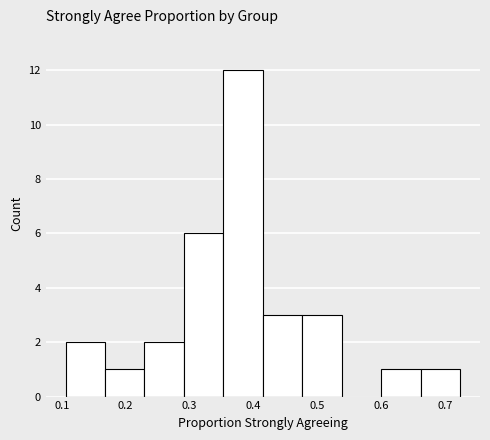

Reading left to right, transcribe this chart: for each bar, give the range it covers on the x-axis and its height. Neither the bar edges nor the heights are printed on the chart, so give them approximately, as read against the axes.

0.11 to 0.17: 2
0.17 to 0.23: 1
0.23 to 0.29: 2
0.29 to 0.35: 6
0.35 to 0.41: 12
0.41 to 0.48: 3
0.48 to 0.54: 3
0.54 to 0.60: 0
0.60 to 0.66: 1
0.66 to 0.72: 1